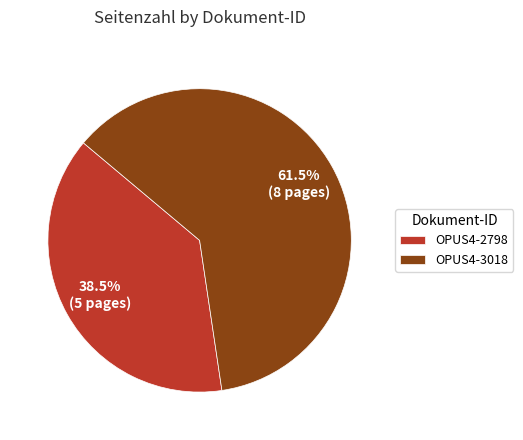

What is the largest slice in the pie chart?

OPUS4-3018